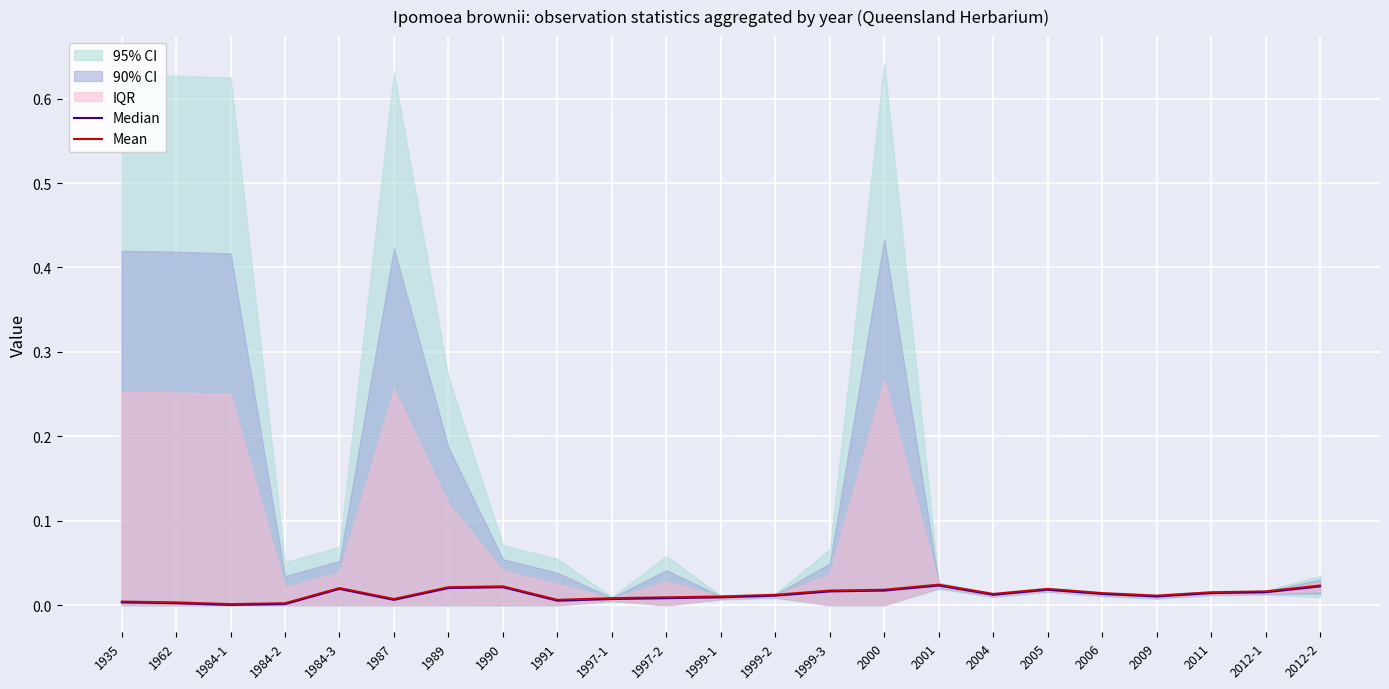

Which label corresponds to the largest value in the chart?

2001